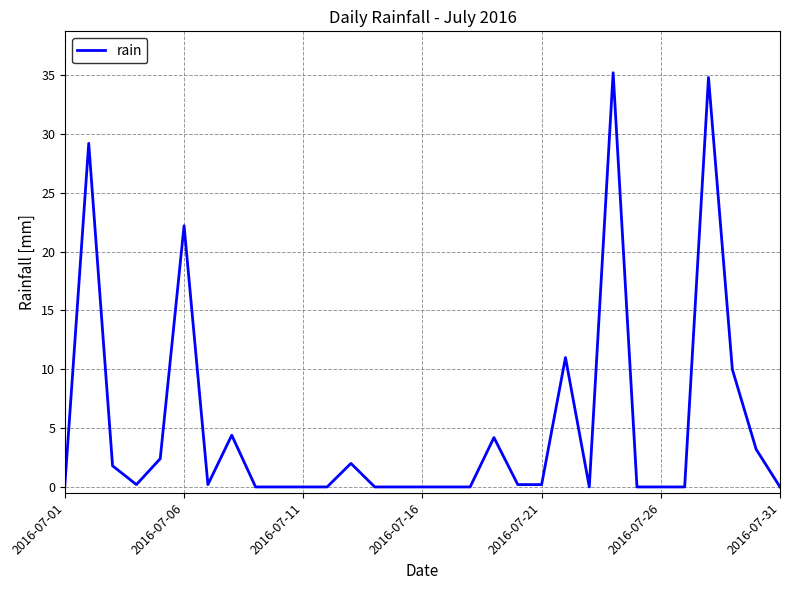

What is the difference between the maximum and minimum values?

35.2